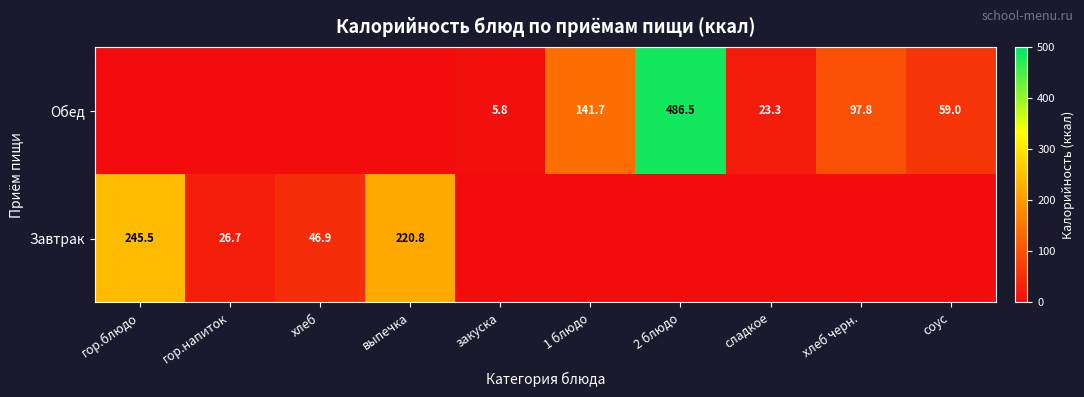

Is it true that Обед equals 23.3 at сладкое?

True